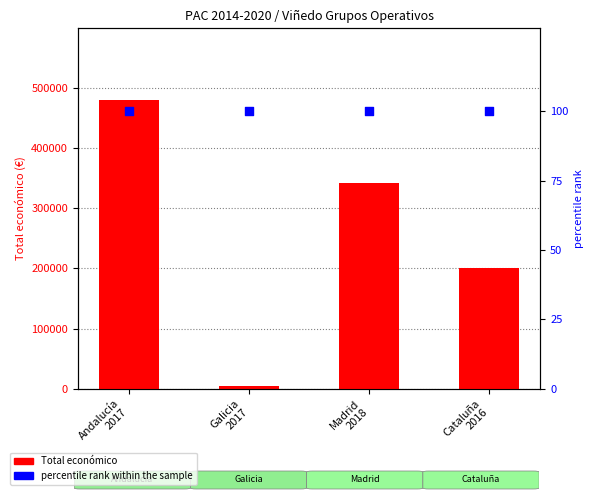

What is the total value across all series at Madrid
2018?

342218